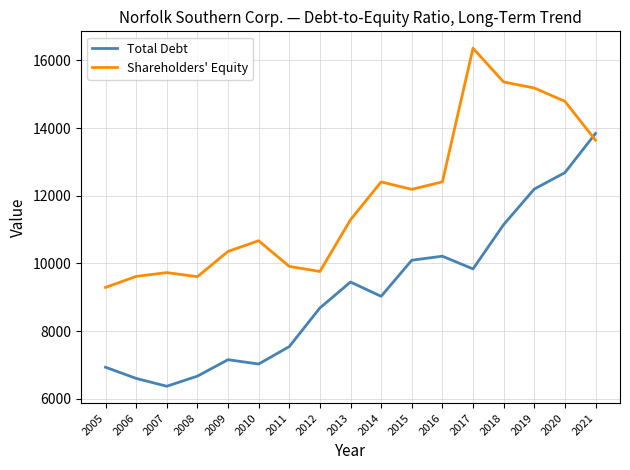

What is the difference between the Total Debt values at 2015 and 2012?

1411